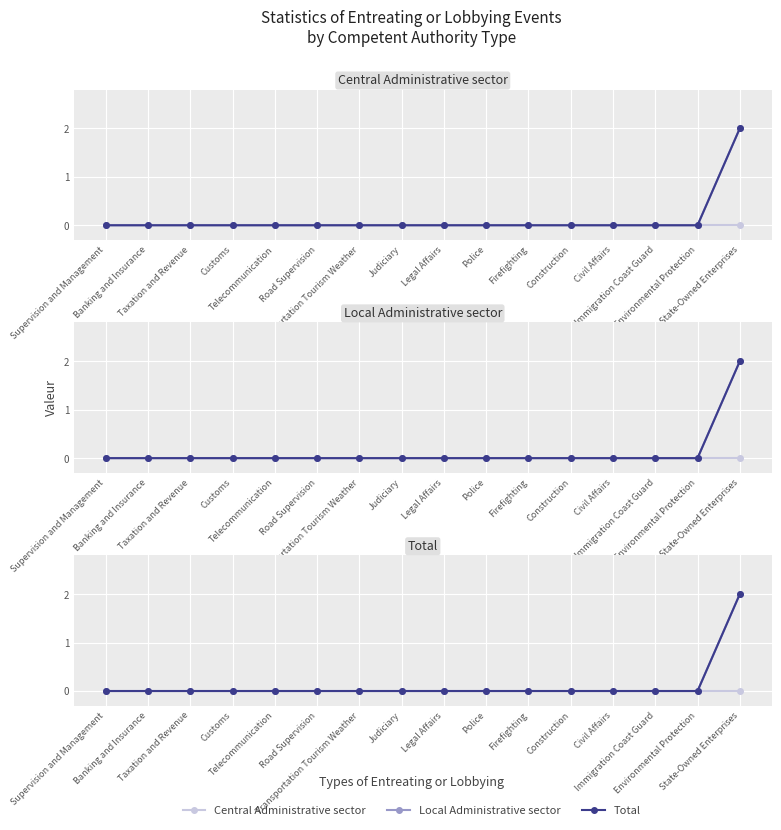

True or false: Local Administrative sector and Total cross at least once.

False